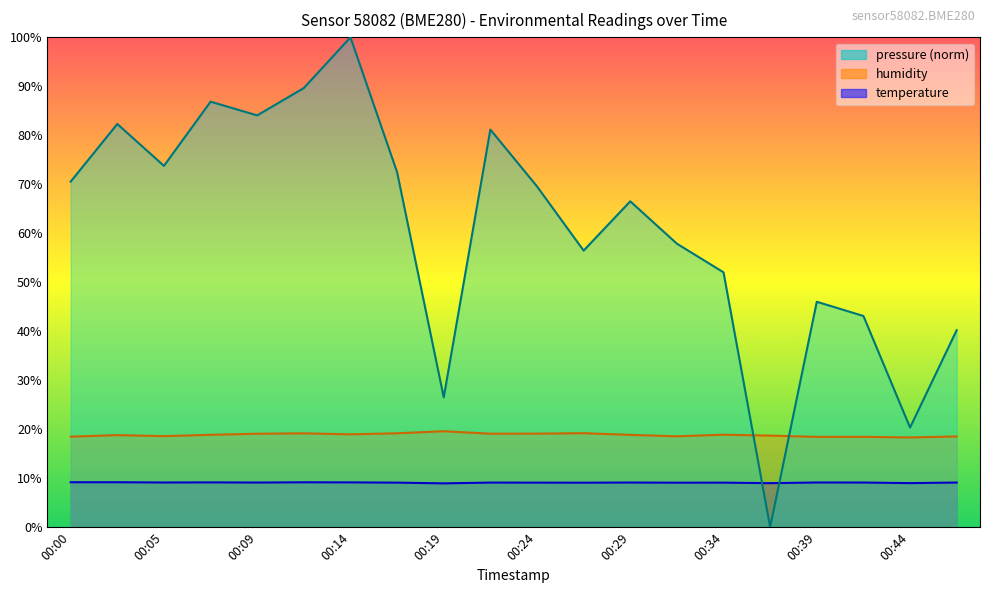

Which series changed the most between 00:19 and 00:29?

pressure